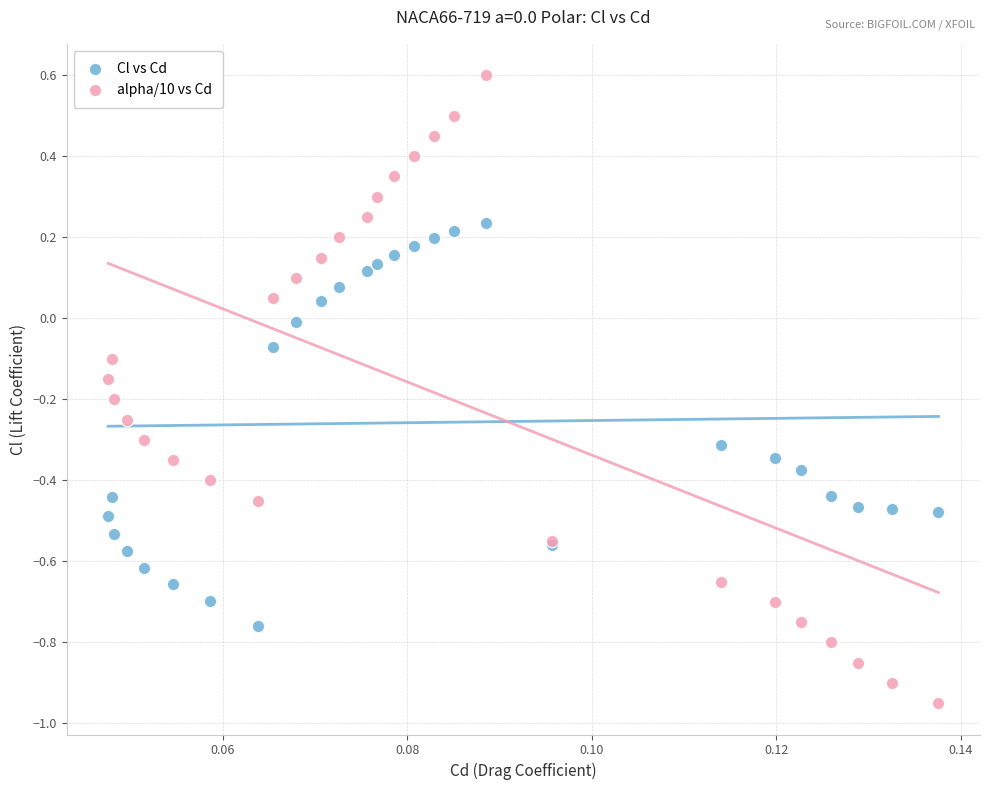

Which series contains the highest Y value?

alpha/10 vs Cd